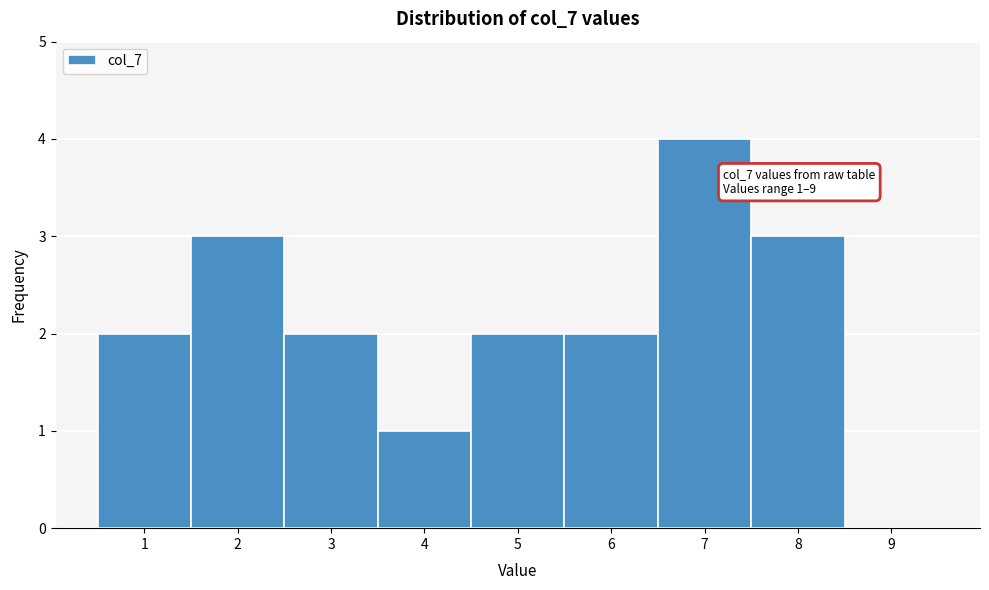

Which range on the x-axis has the tallest bar?

6.5 to 7.5